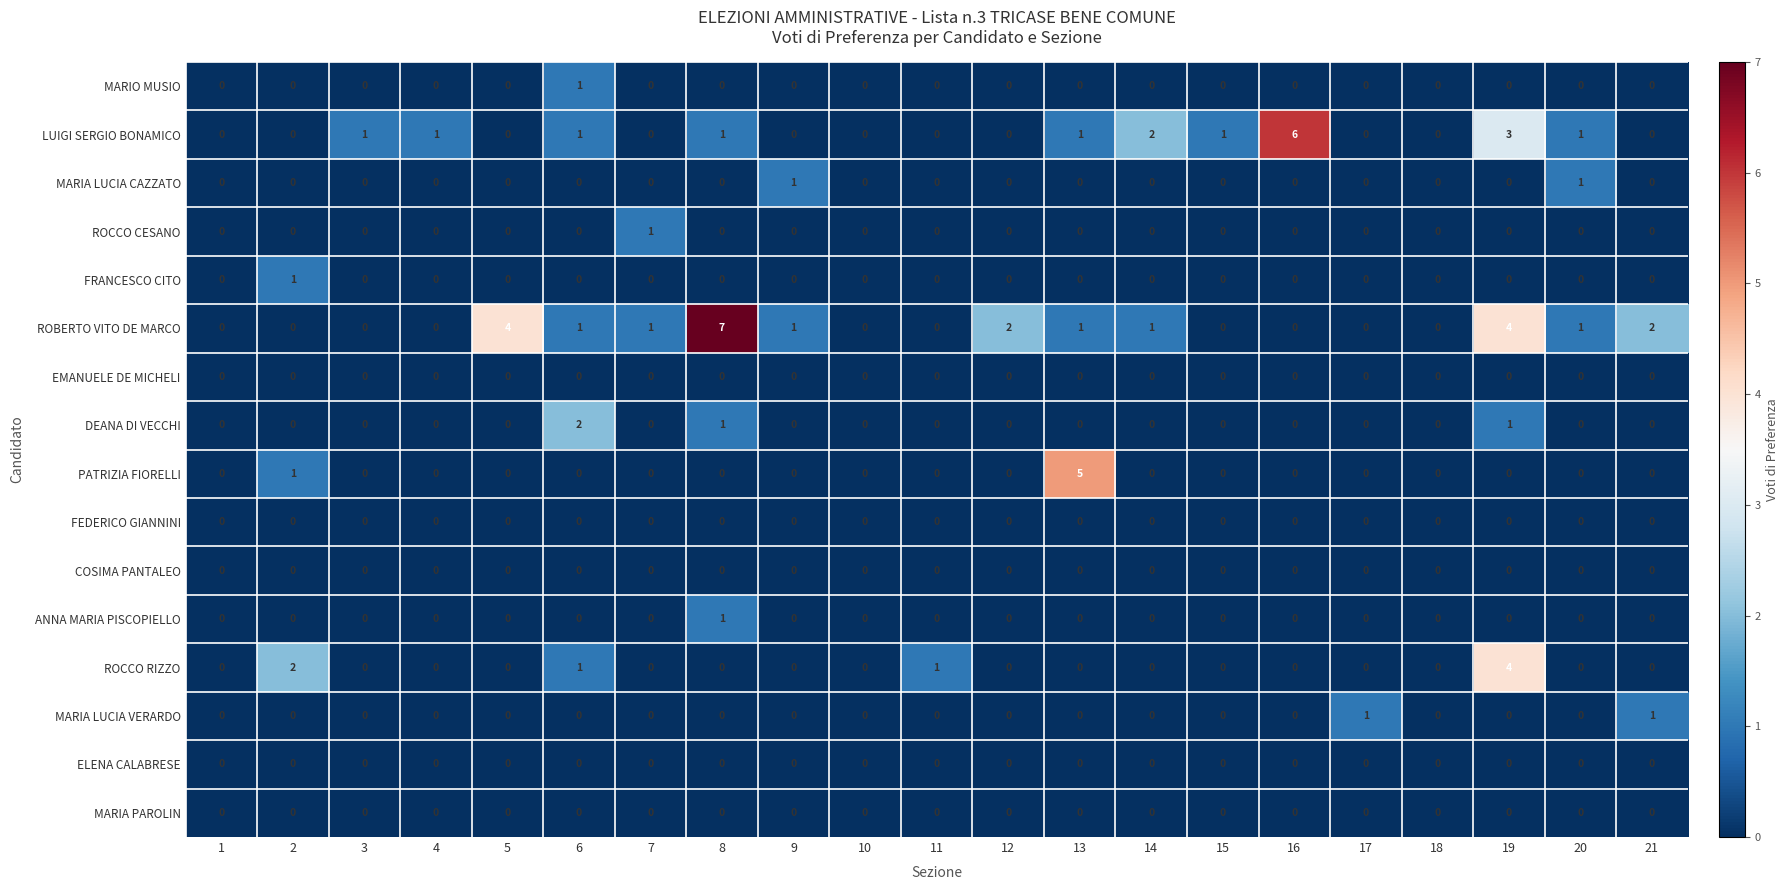

What is the maximum value shown in the chart?

7